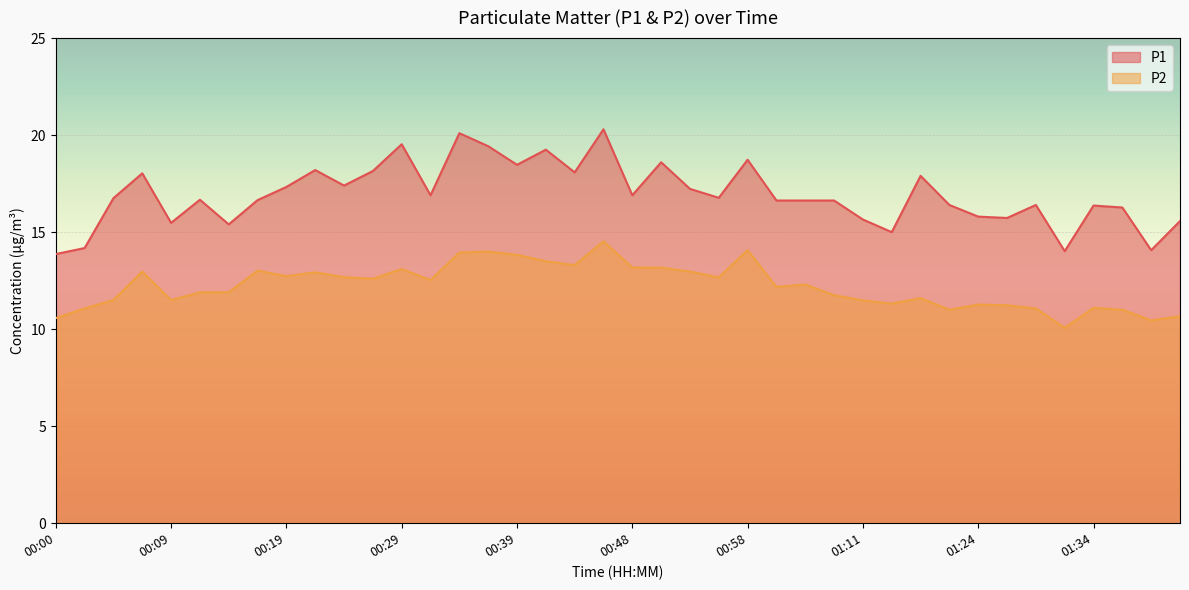

At which label does P1 reach its peak?

00:46